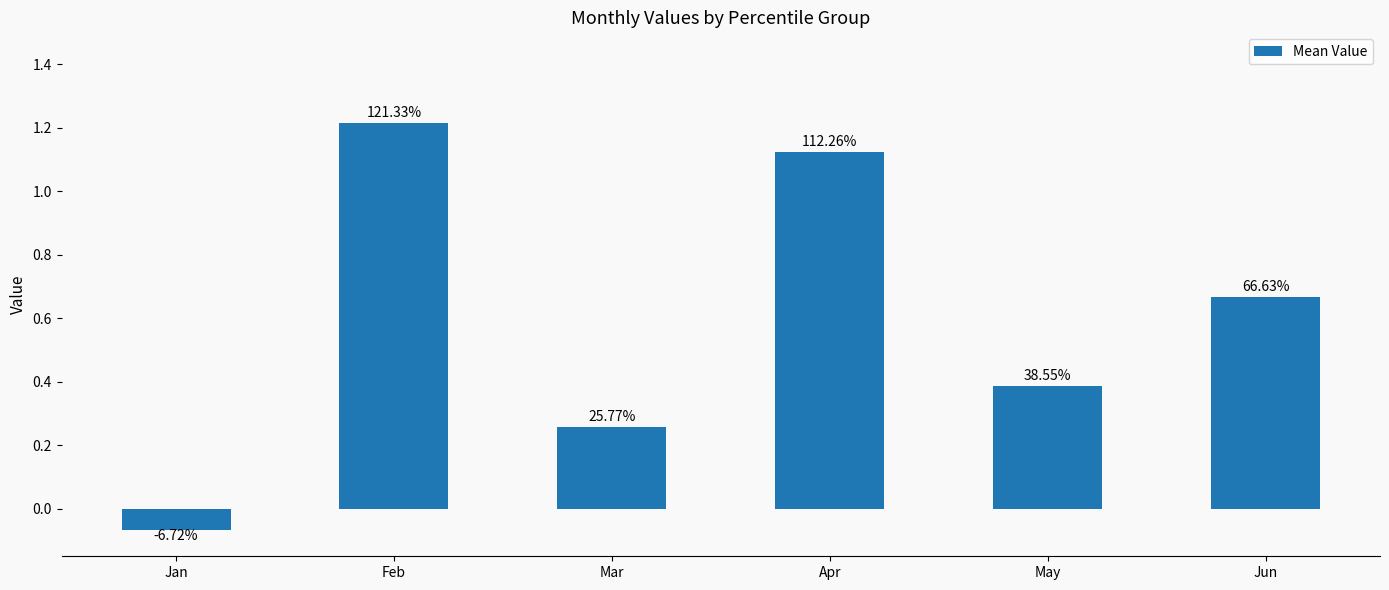

Are the bars horizontal?

No